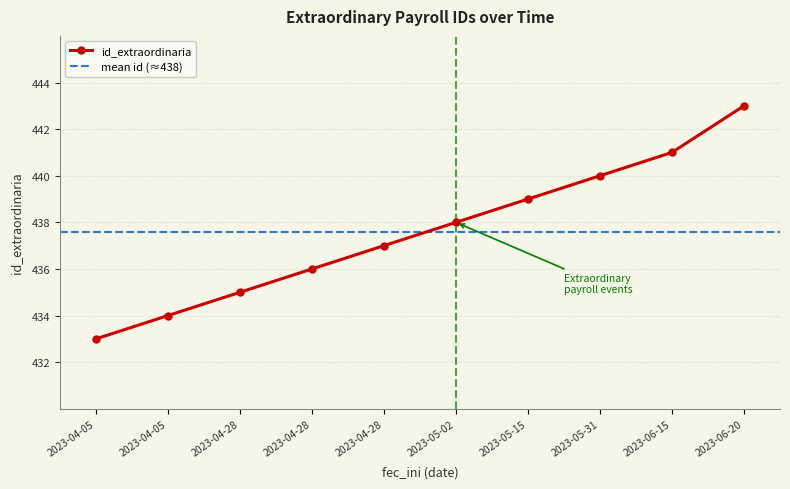

Rank the categories by value from lowest to highest.

2023-04-05, 2023-04-05, 2023-04-28, 2023-04-28, 2023-04-28, 2023-05-02, 2023-05-15, 2023-05-31, 2023-06-15, 2023-06-20